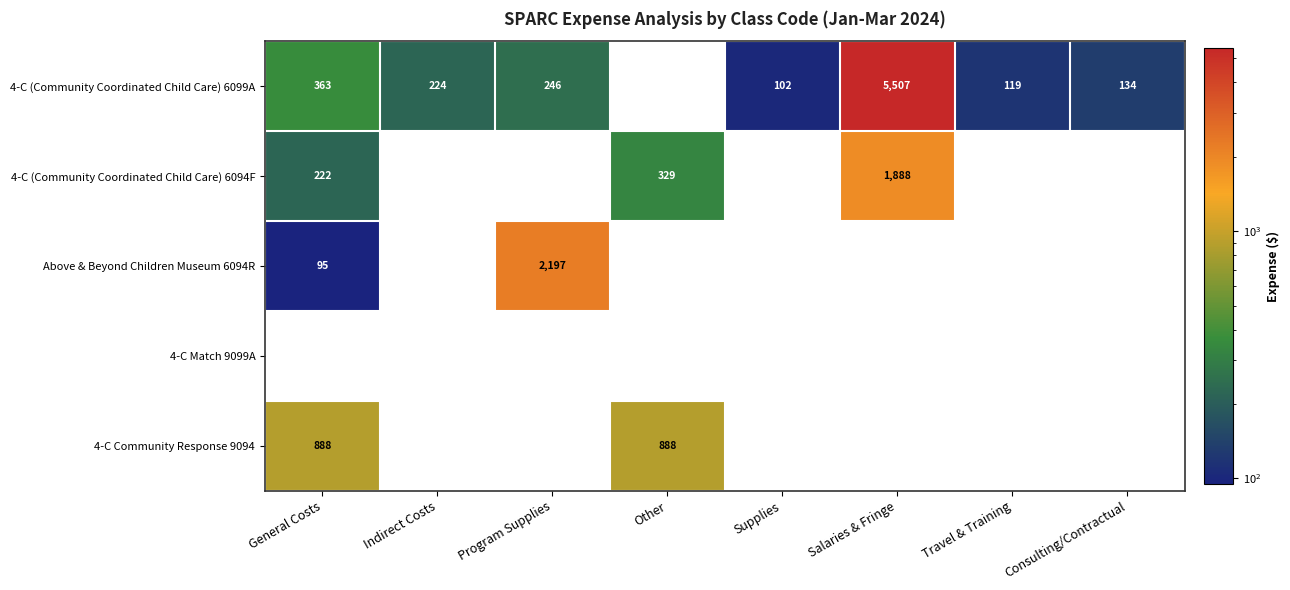

What is the spread (max minus min) of values at Supplies?

102